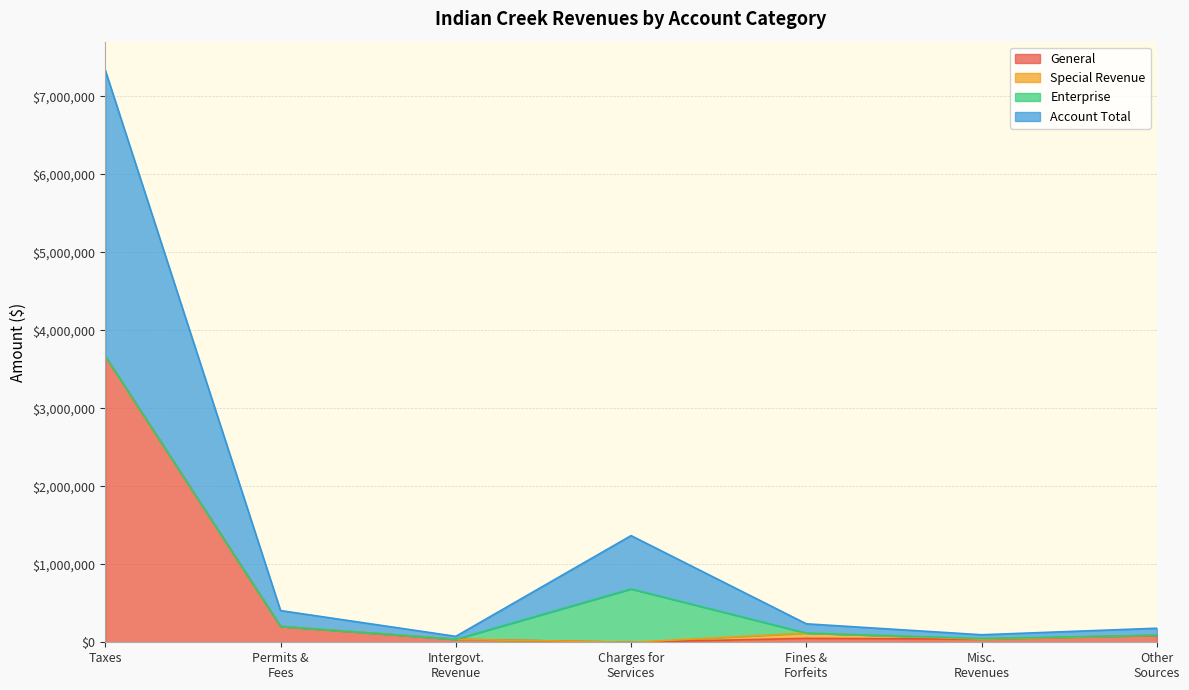

How many interior local valleys does the General series have?

2